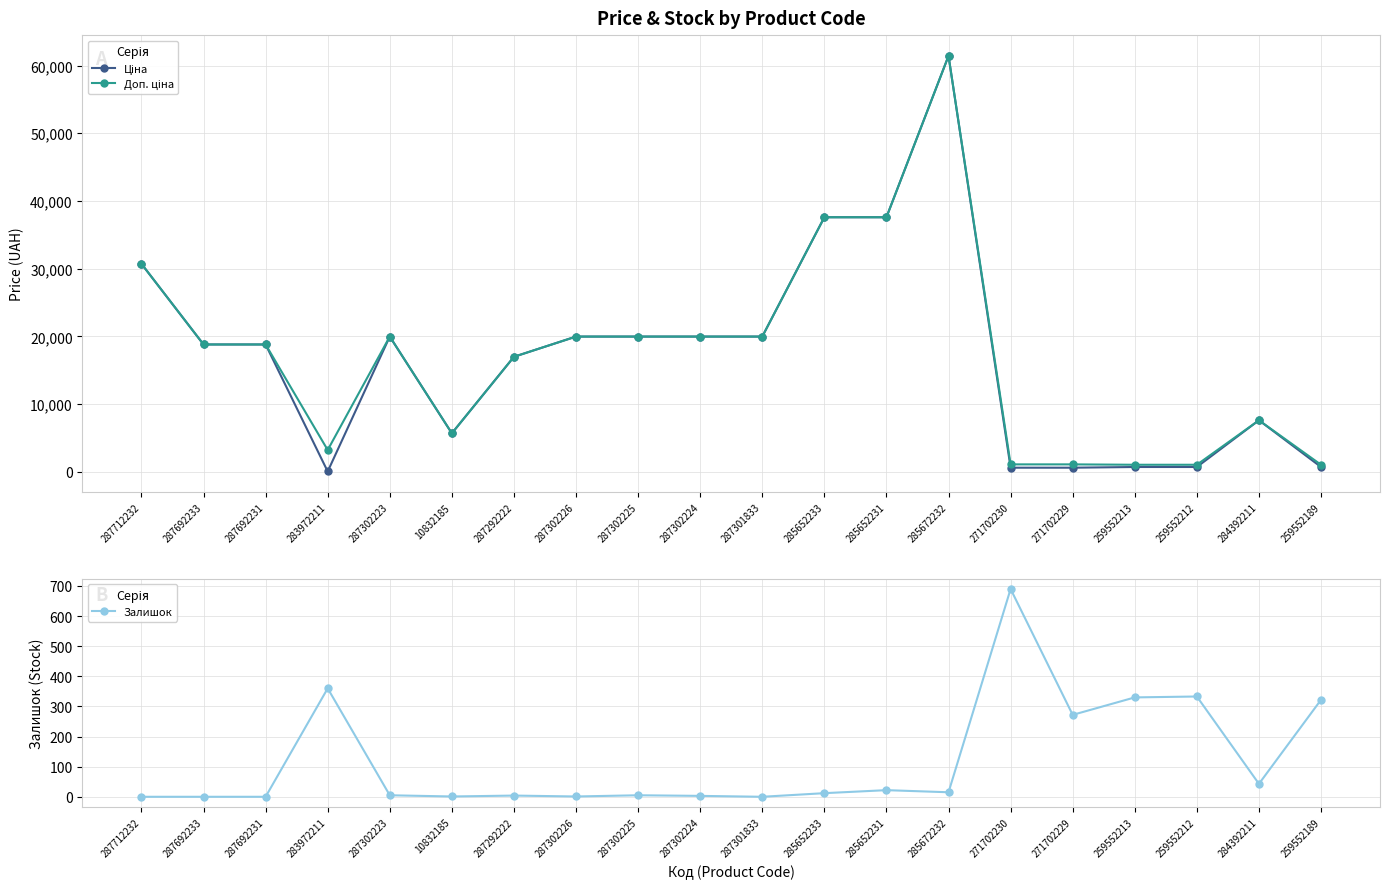

Is it true that Залишок equals 0.0 at 287692233?

True